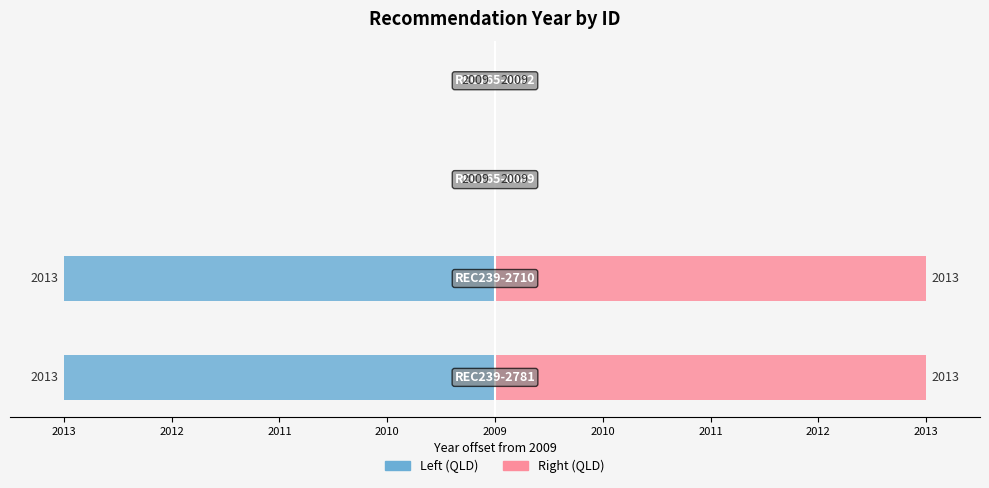

How many data points does each series have?

4